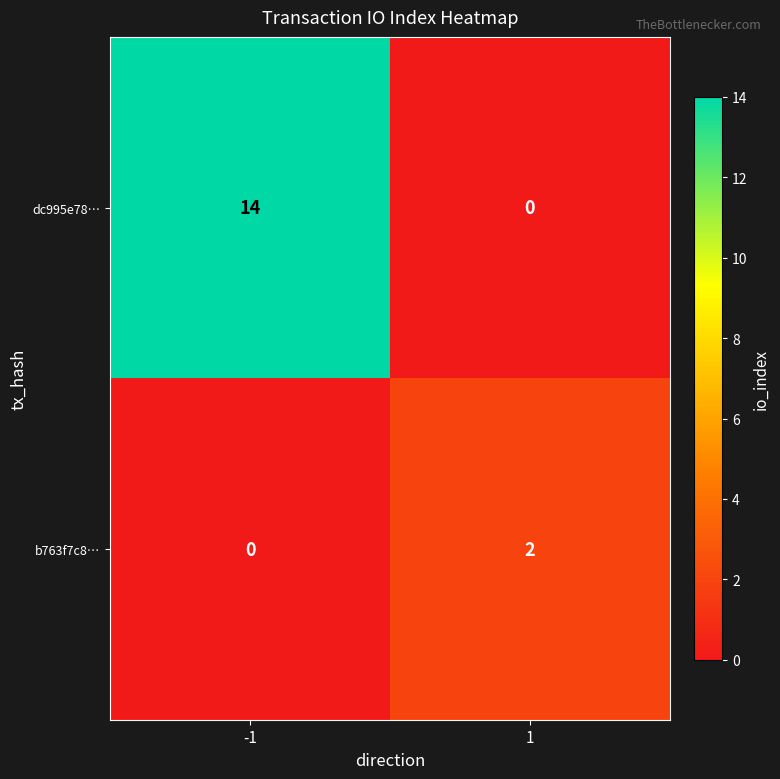

At which category does the chart reach its peak across all series?

-1